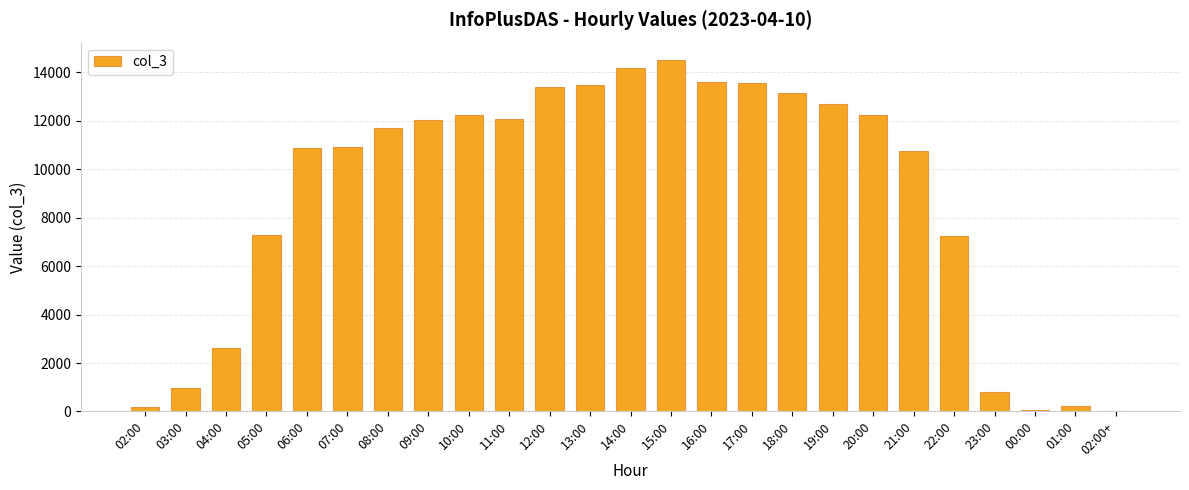

Between 19:00 and 10:00, which is larger?

19:00